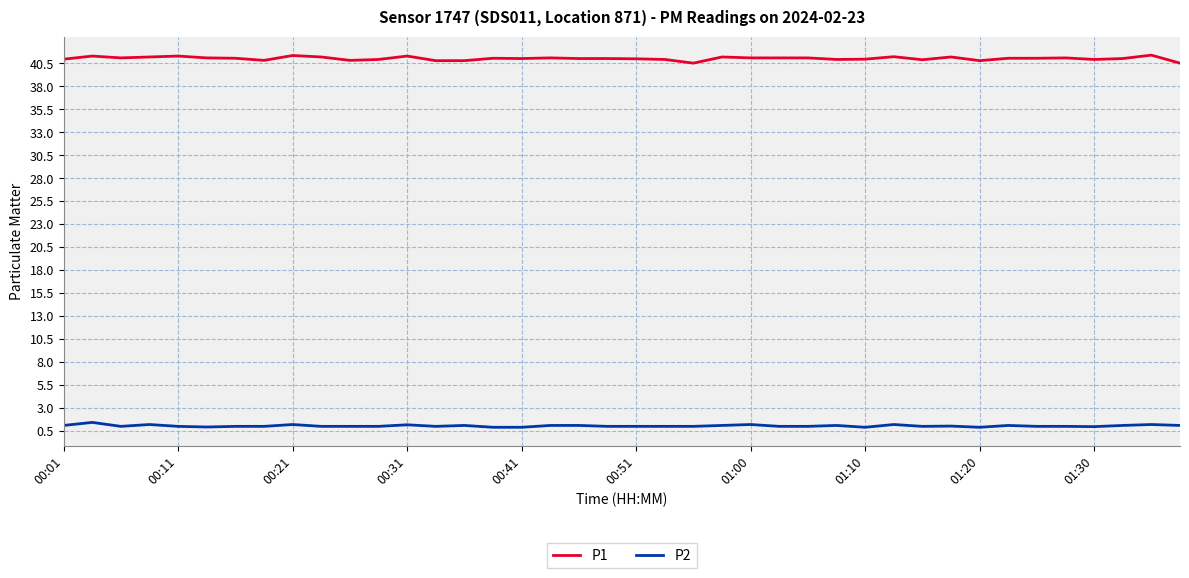

What is the maximum value for P2?

1.4